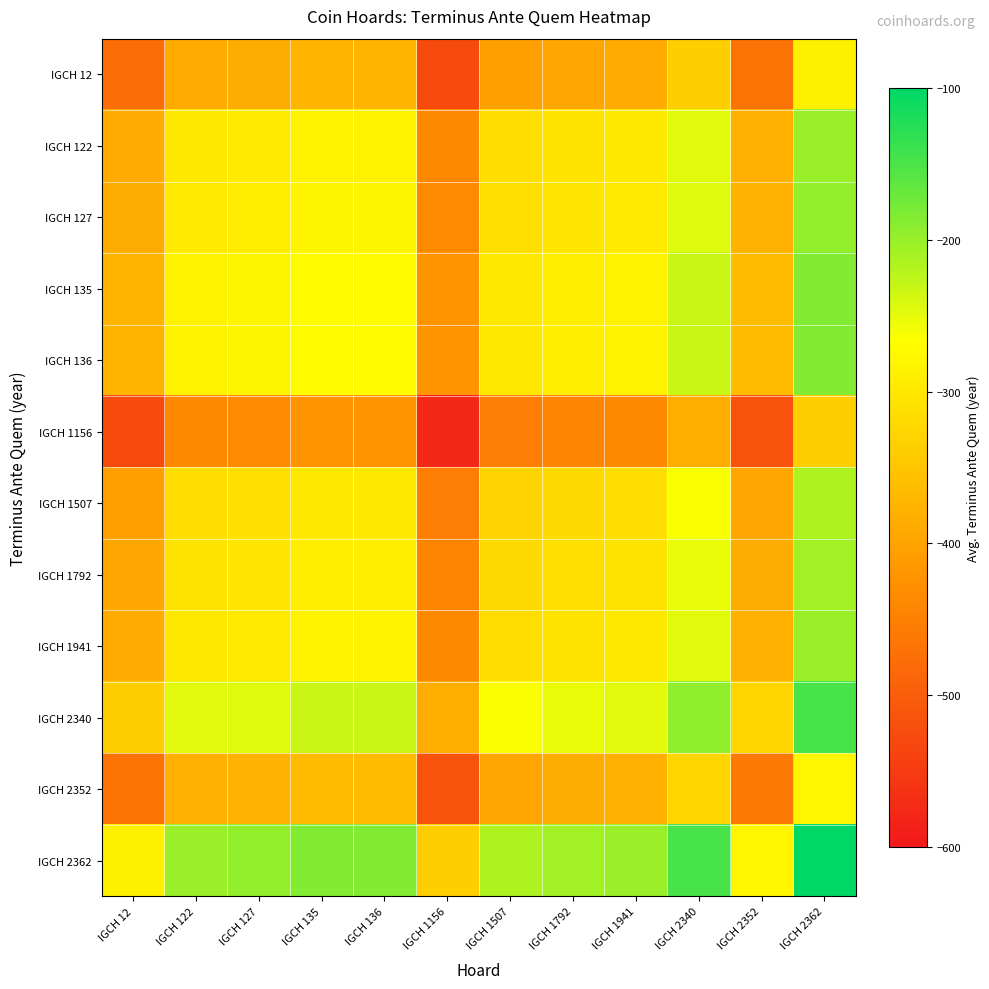

Reading right to left, list all the values displayed in this chart.

IGCH 12: IGCH 2362=-289.0	IGCH 2352=-469.0	IGCH 2340=-336.5	IGCH 1941=-389.0	IGCH 1792=-394.5	IGCH 1507=-404.0	IGCH 1156=-526.5	IGCH 136=-374.0	IGCH 135=-374.0	IGCH 127=-386.5	IGCH 122=-389.0	IGCH 12=-478.0
IGCH 122: IGCH 2362=-200.0	IGCH 2352=-380.0	IGCH 2340=-247.5	IGCH 1941=-300.0	IGCH 1792=-305.5	IGCH 1507=-315.0	IGCH 1156=-437.5	IGCH 136=-285.0	IGCH 135=-285.0	IGCH 127=-297.5	IGCH 122=-300.0	IGCH 12=-389.0
IGCH 127: IGCH 2362=-197.5	IGCH 2352=-377.5	IGCH 2340=-245.0	IGCH 1941=-297.5	IGCH 1792=-303.0	IGCH 1507=-312.5	IGCH 1156=-435.0	IGCH 136=-282.5	IGCH 135=-282.5	IGCH 127=-295.0	IGCH 122=-297.5	IGCH 12=-386.5
IGCH 135: IGCH 2362=-185.0	IGCH 2352=-365.0	IGCH 2340=-232.5	IGCH 1941=-285.0	IGCH 1792=-290.5	IGCH 1507=-300.0	IGCH 1156=-422.5	IGCH 136=-270.0	IGCH 135=-270.0	IGCH 127=-282.5	IGCH 122=-285.0	IGCH 12=-374.0
IGCH 136: IGCH 2362=-185.0	IGCH 2352=-365.0	IGCH 2340=-232.5	IGCH 1941=-285.0	IGCH 1792=-290.5	IGCH 1507=-300.0	IGCH 1156=-422.5	IGCH 136=-270.0	IGCH 135=-270.0	IGCH 127=-282.5	IGCH 122=-285.0	IGCH 12=-374.0
IGCH 1156: IGCH 2362=-337.5	IGCH 2352=-517.5	IGCH 2340=-385.0	IGCH 1941=-437.5	IGCH 1792=-443.0	IGCH 1507=-452.5	IGCH 1156=-575.0	IGCH 136=-422.5	IGCH 135=-422.5	IGCH 127=-435.0	IGCH 122=-437.5	IGCH 12=-526.5
IGCH 1507: IGCH 2362=-215.0	IGCH 2352=-395.0	IGCH 2340=-262.5	IGCH 1941=-315.0	IGCH 1792=-320.5	IGCH 1507=-330.0	IGCH 1156=-452.5	IGCH 136=-300.0	IGCH 135=-300.0	IGCH 127=-312.5	IGCH 122=-315.0	IGCH 12=-404.0
IGCH 1792: IGCH 2362=-205.5	IGCH 2352=-385.5	IGCH 2340=-253.0	IGCH 1941=-305.5	IGCH 1792=-311.0	IGCH 1507=-320.5	IGCH 1156=-443.0	IGCH 136=-290.5	IGCH 135=-290.5	IGCH 127=-303.0	IGCH 122=-305.5	IGCH 12=-394.5
IGCH 1941: IGCH 2362=-200.0	IGCH 2352=-380.0	IGCH 2340=-247.5	IGCH 1941=-300.0	IGCH 1792=-305.5	IGCH 1507=-315.0	IGCH 1156=-437.5	IGCH 136=-285.0	IGCH 135=-285.0	IGCH 127=-297.5	IGCH 122=-300.0	IGCH 12=-389.0
IGCH 2340: IGCH 2362=-147.5	IGCH 2352=-327.5	IGCH 2340=-195.0	IGCH 1941=-247.5	IGCH 1792=-253.0	IGCH 1507=-262.5	IGCH 1156=-385.0	IGCH 136=-232.5	IGCH 135=-232.5	IGCH 127=-245.0	IGCH 122=-247.5	IGCH 12=-336.5
IGCH 2352: IGCH 2362=-280.0	IGCH 2352=-460.0	IGCH 2340=-327.5	IGCH 1941=-380.0	IGCH 1792=-385.5	IGCH 1507=-395.0	IGCH 1156=-517.5	IGCH 136=-365.0	IGCH 135=-365.0	IGCH 127=-377.5	IGCH 122=-380.0	IGCH 12=-469.0
IGCH 2362: IGCH 2362=-100.0	IGCH 2352=-280.0	IGCH 2340=-147.5	IGCH 1941=-200.0	IGCH 1792=-205.5	IGCH 1507=-215.0	IGCH 1156=-337.5	IGCH 136=-185.0	IGCH 135=-185.0	IGCH 127=-197.5	IGCH 122=-200.0	IGCH 12=-289.0